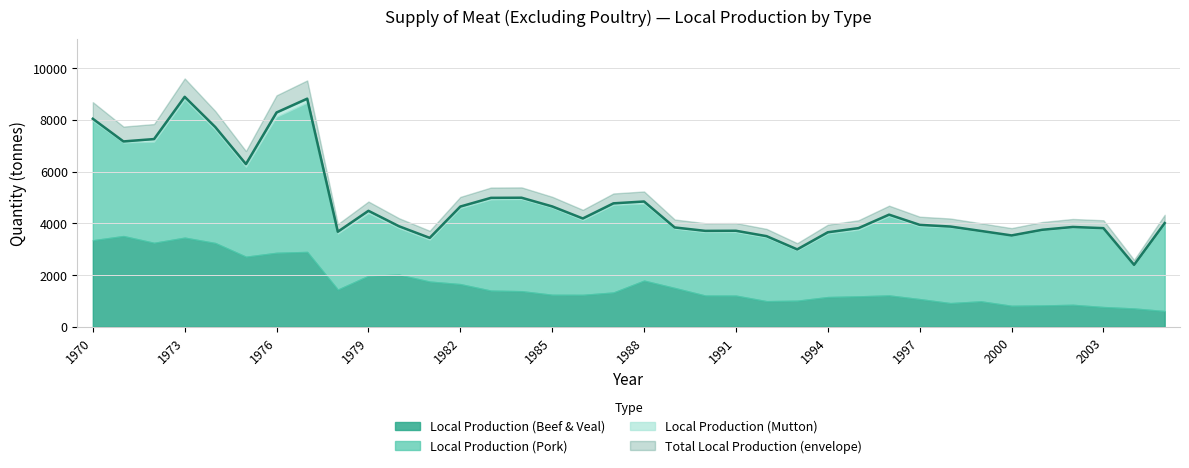

At which category is the sum across all series the highest?

1973